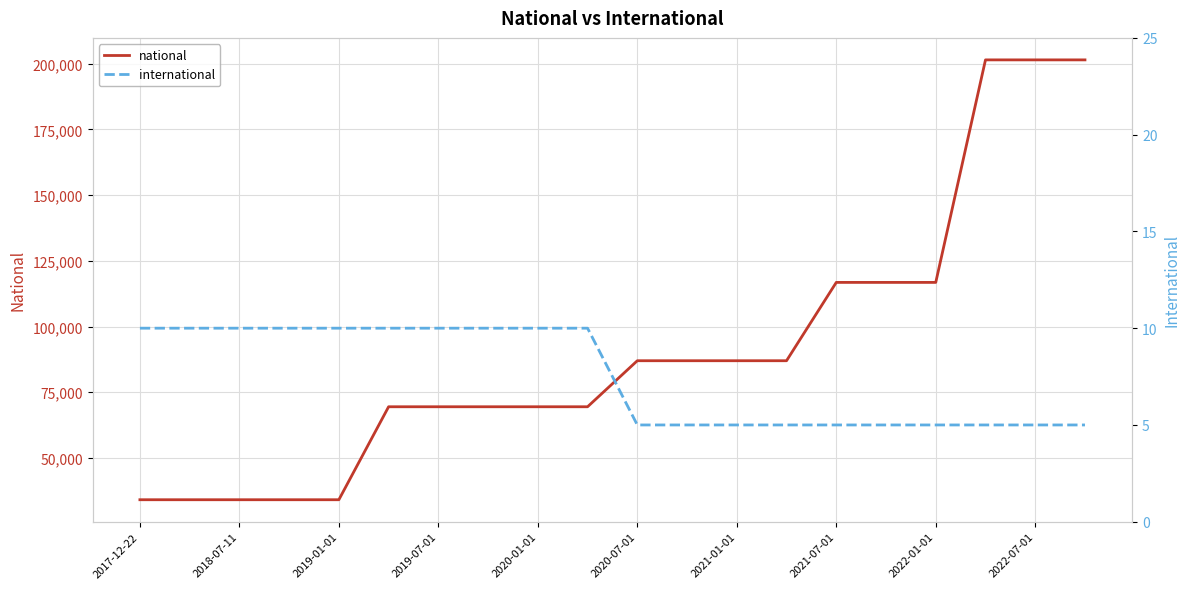

How many lines are shown in the chart?

2